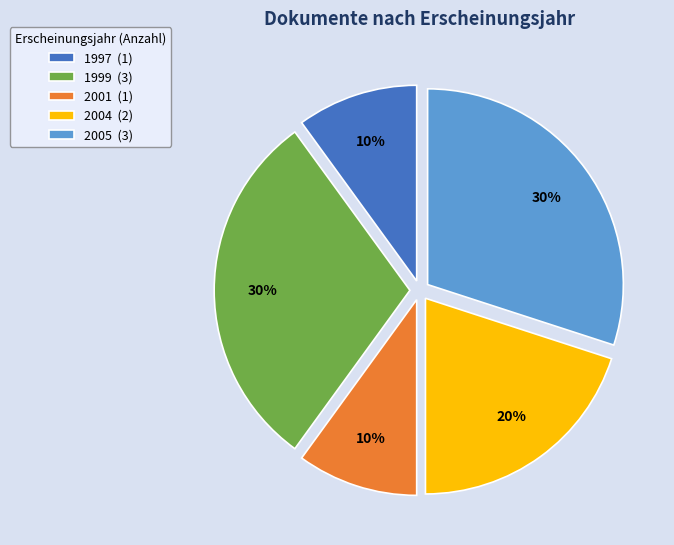

To the nearest percent, what is the average slice percentage?

20%